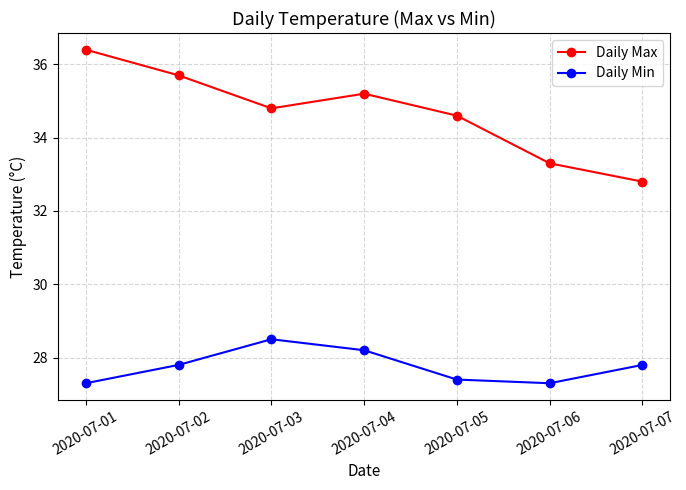

True or false: Daily Max has a value of 35.2 at 2020-07-04.

True